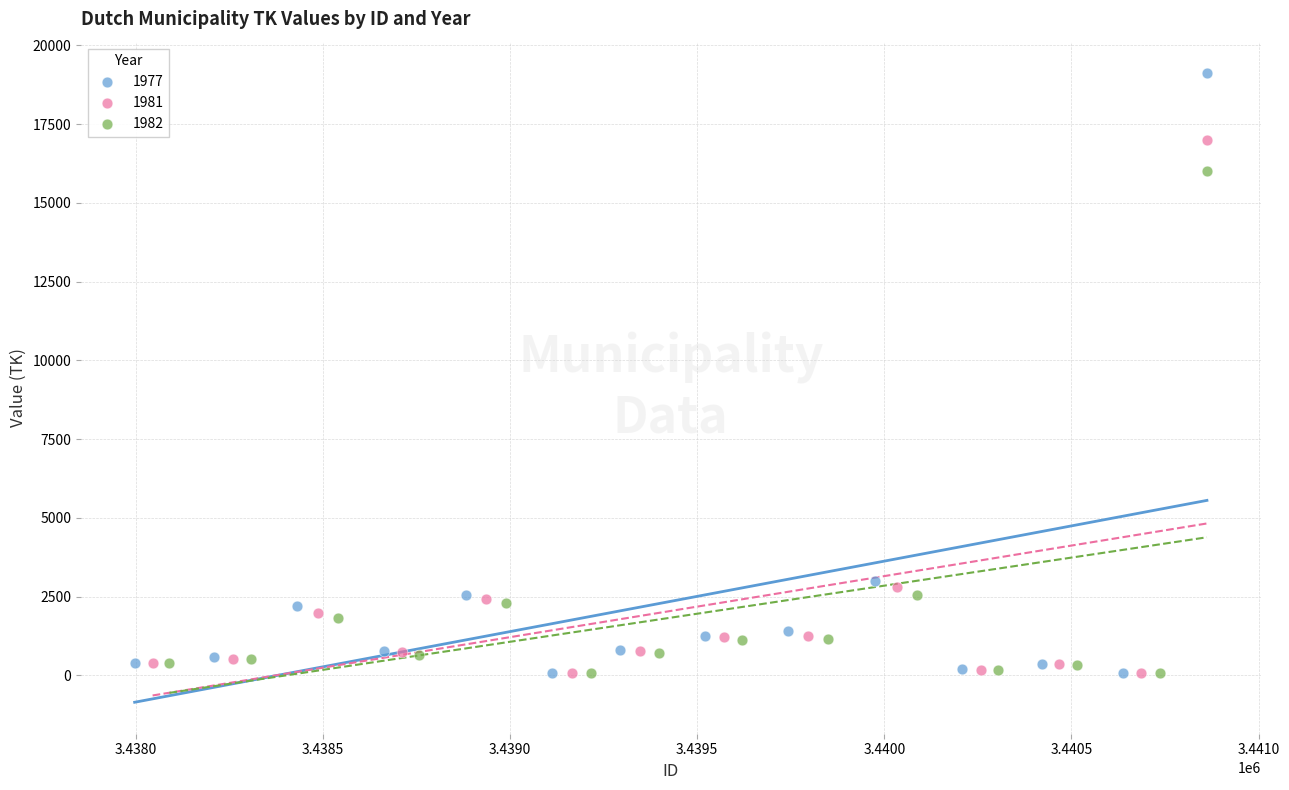

Which series has the widest spread of Y values?

1977